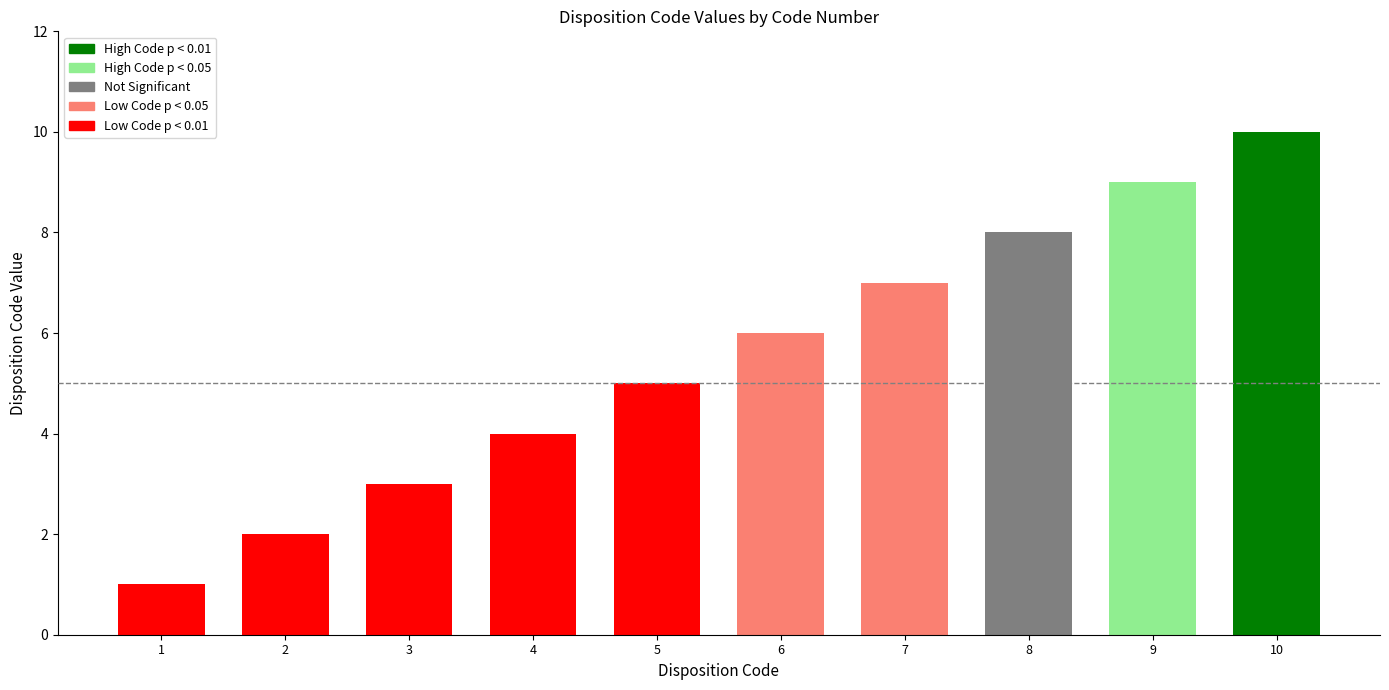

List the labels in order of value, smallest first.

1, 2, 3, 4, 5, 6, 7, 8, 9, 10